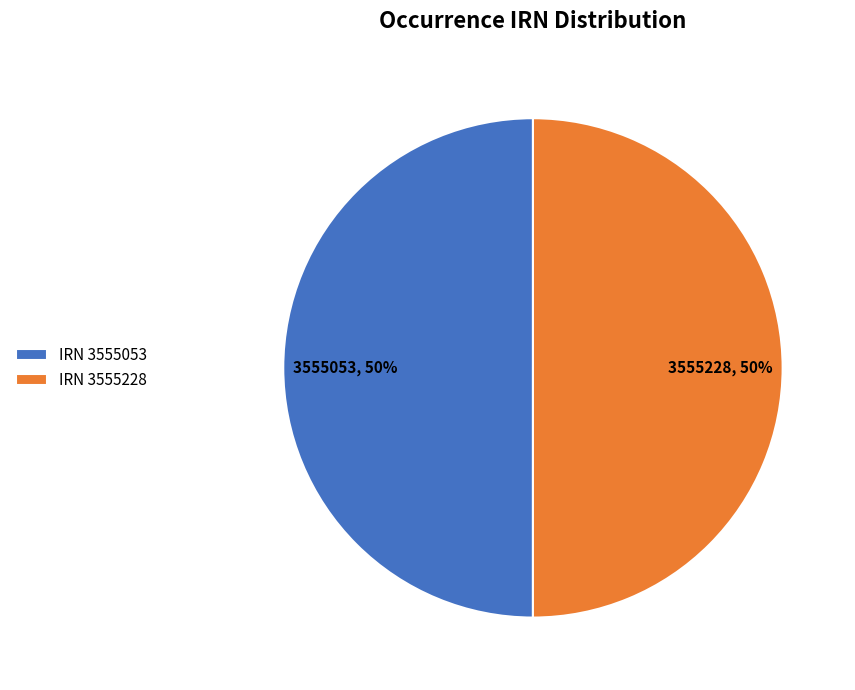

What percentage is the IRN 3555228 slice, to the nearest percent?

50%